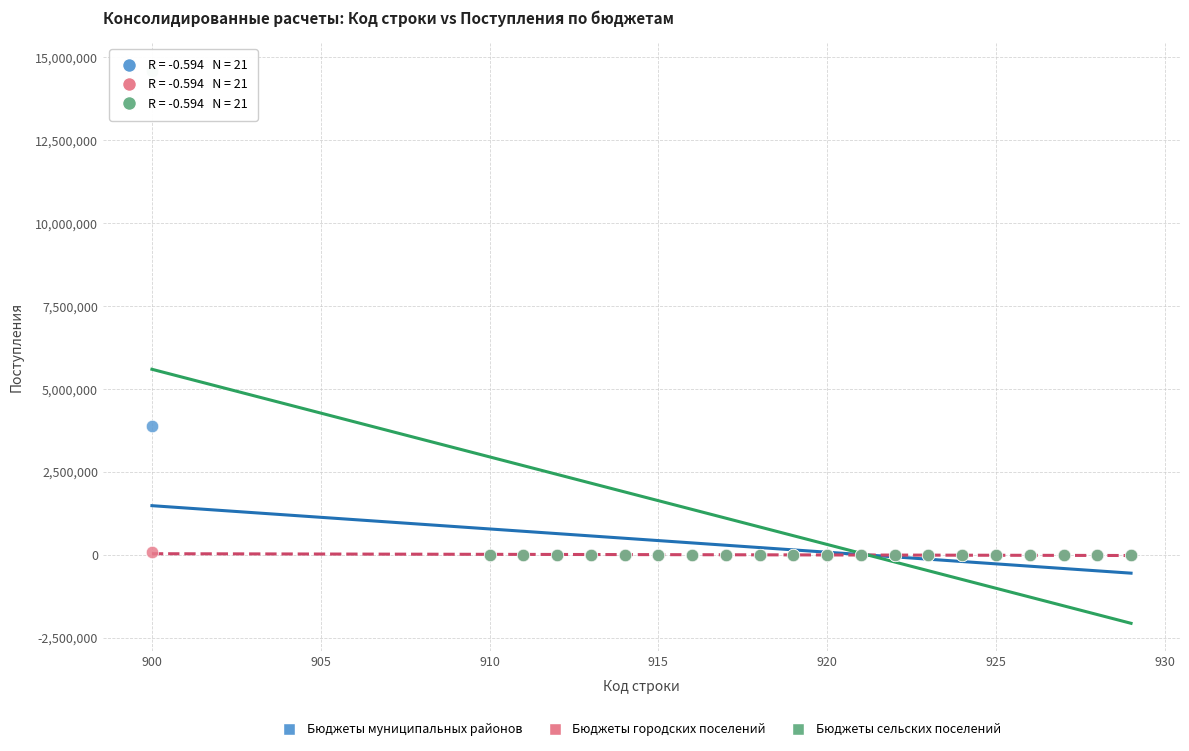

Across all series, what Y value is closest to 7300160?

3879450.0